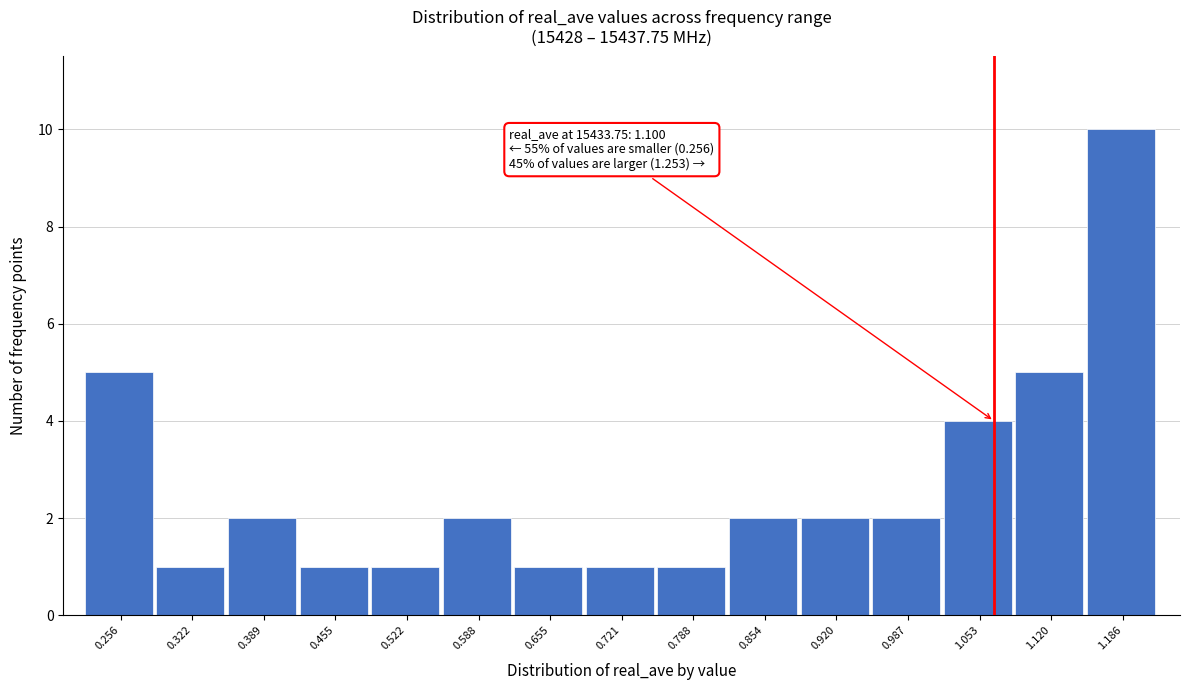

Reading right to left, list all the values displayed in this chart.

10	5	4	2	2	2	1	1	1	2	1	1	2	1	5